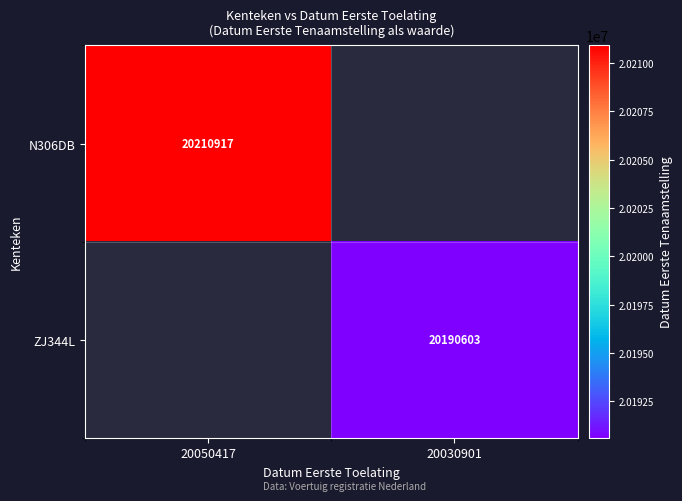

How many series are shown in this chart?

2